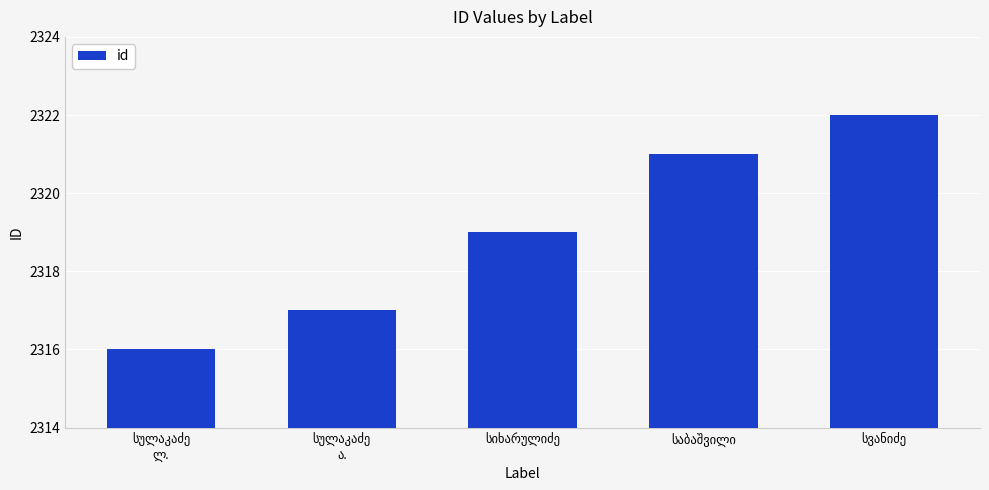

What is the smallest value displayed?

2316